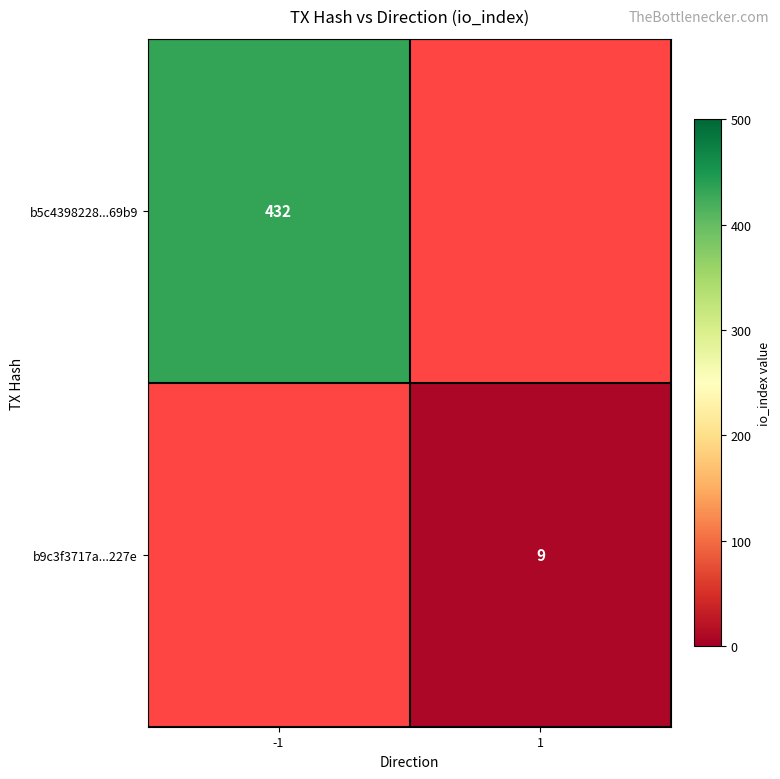

True or false: b5c4398228...69b9 has a value of 432 at -1.

True